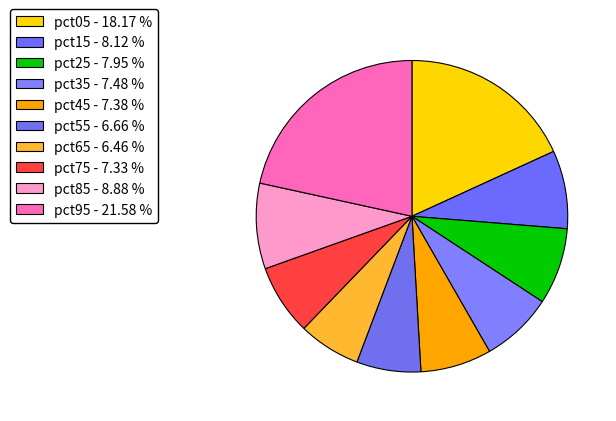

Rank the categories by value from highest to lowest.

pct95, pct05, pct85, pct15, pct25, pct35, pct45, pct75, pct55, pct65